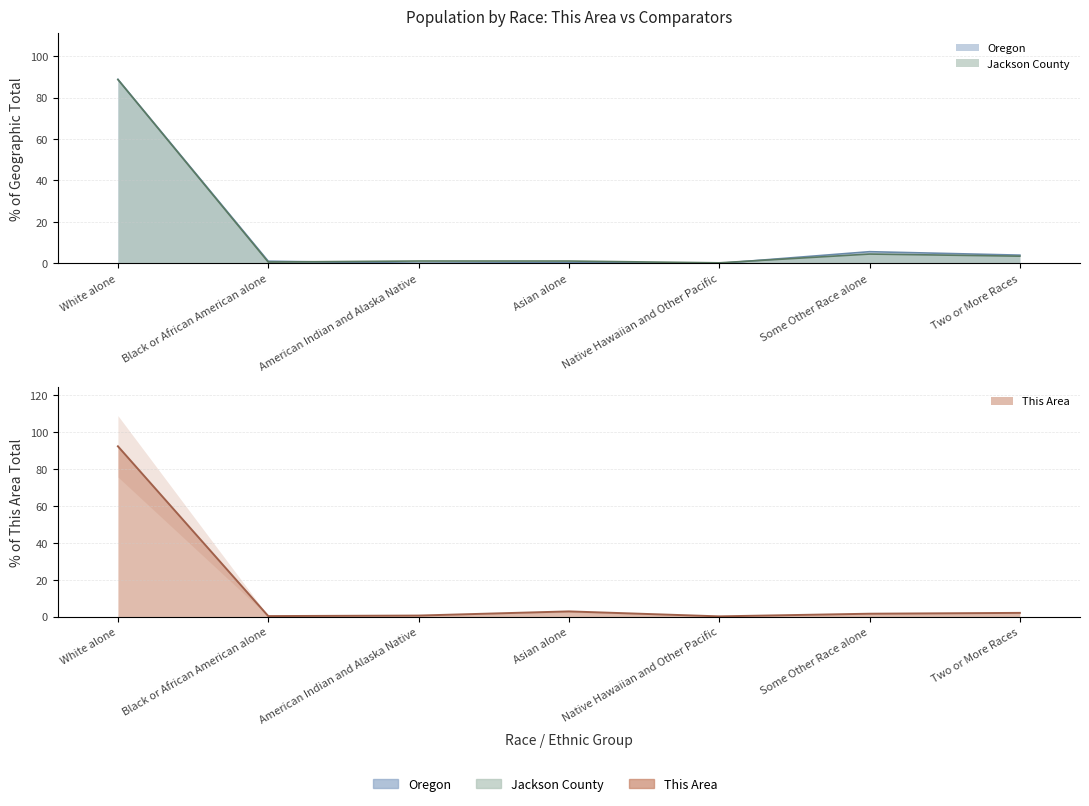

What is the difference between the maximum and minimum values in the This Area series?

92.0